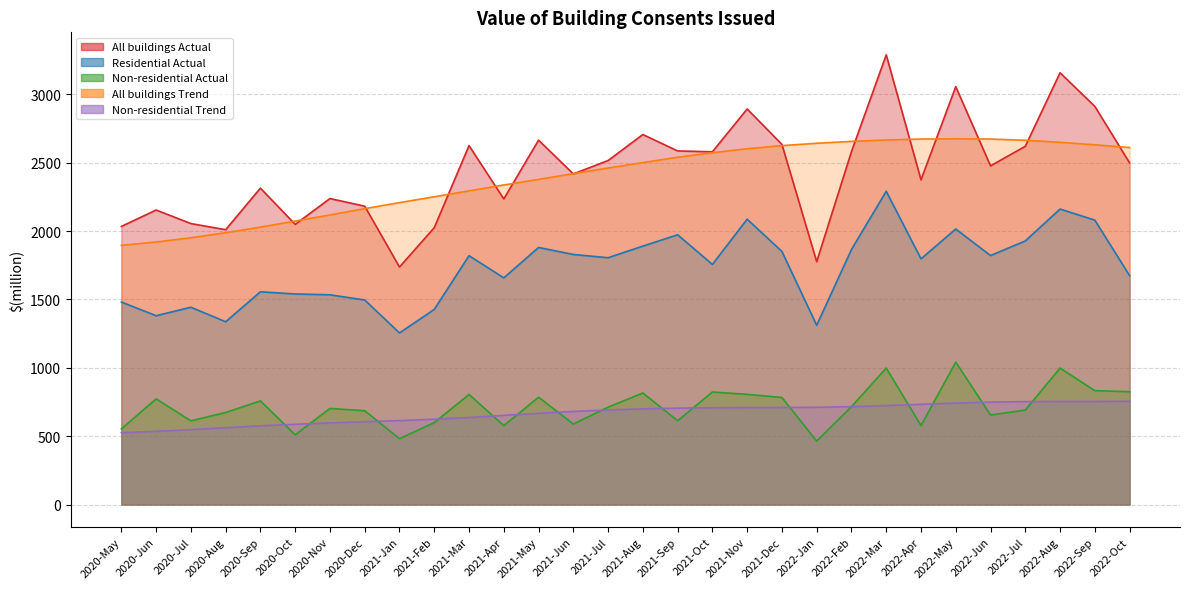

At which category does All buildings Actual reach its first local peak?

2020-Jun